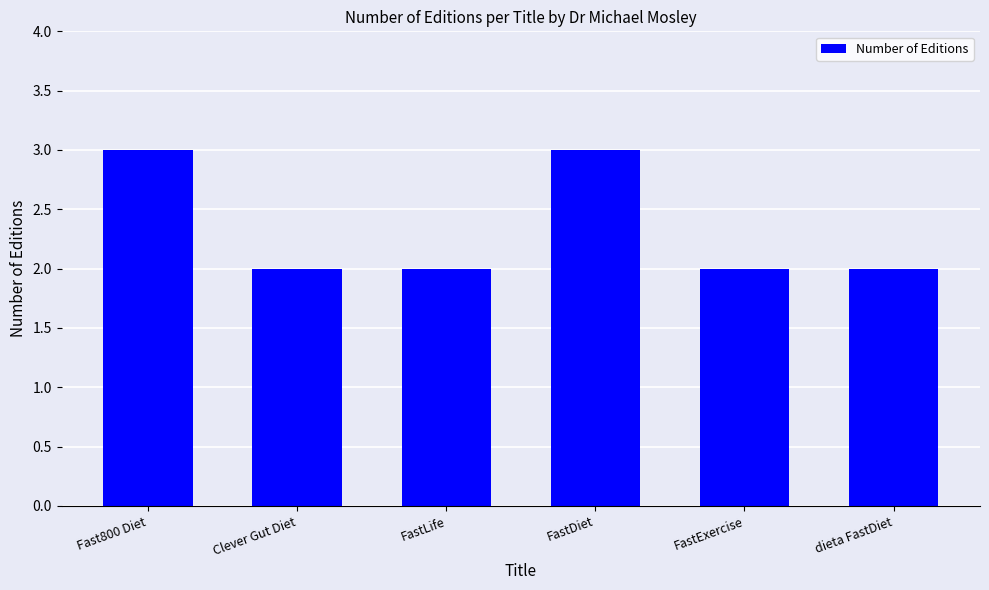

The value at FastDiet is 3. True or false?

True